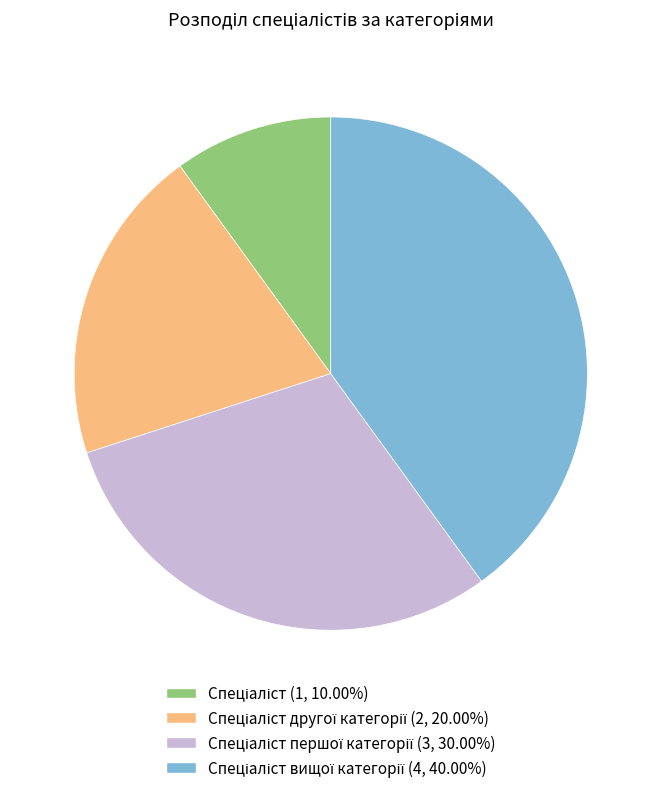

Is there any slice that represents more than half of the pie?

No